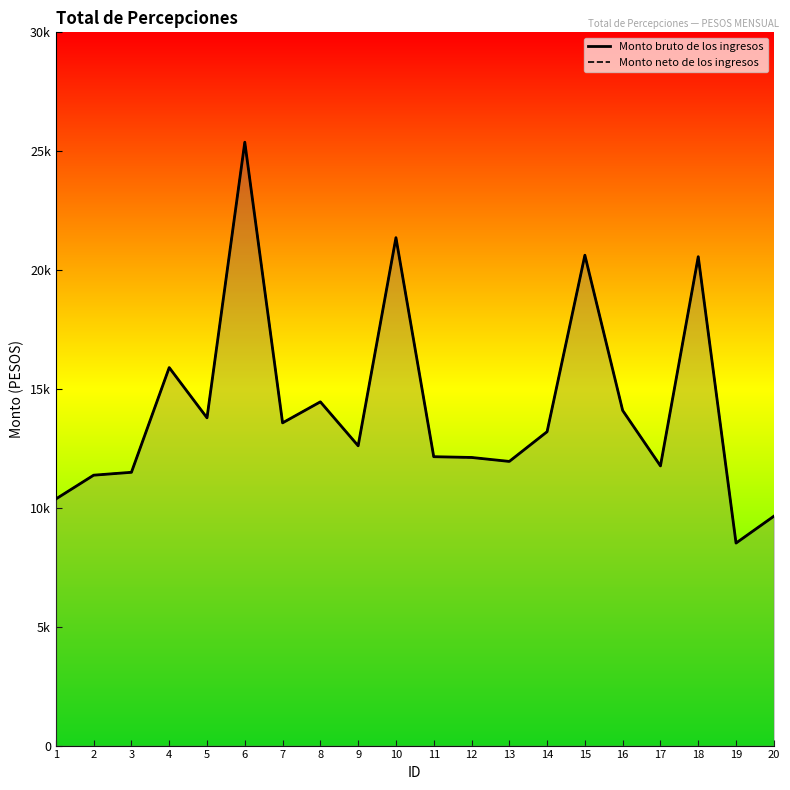

The Monto neto de los ingresos series shows 12383.0 at 19. True or false?

False